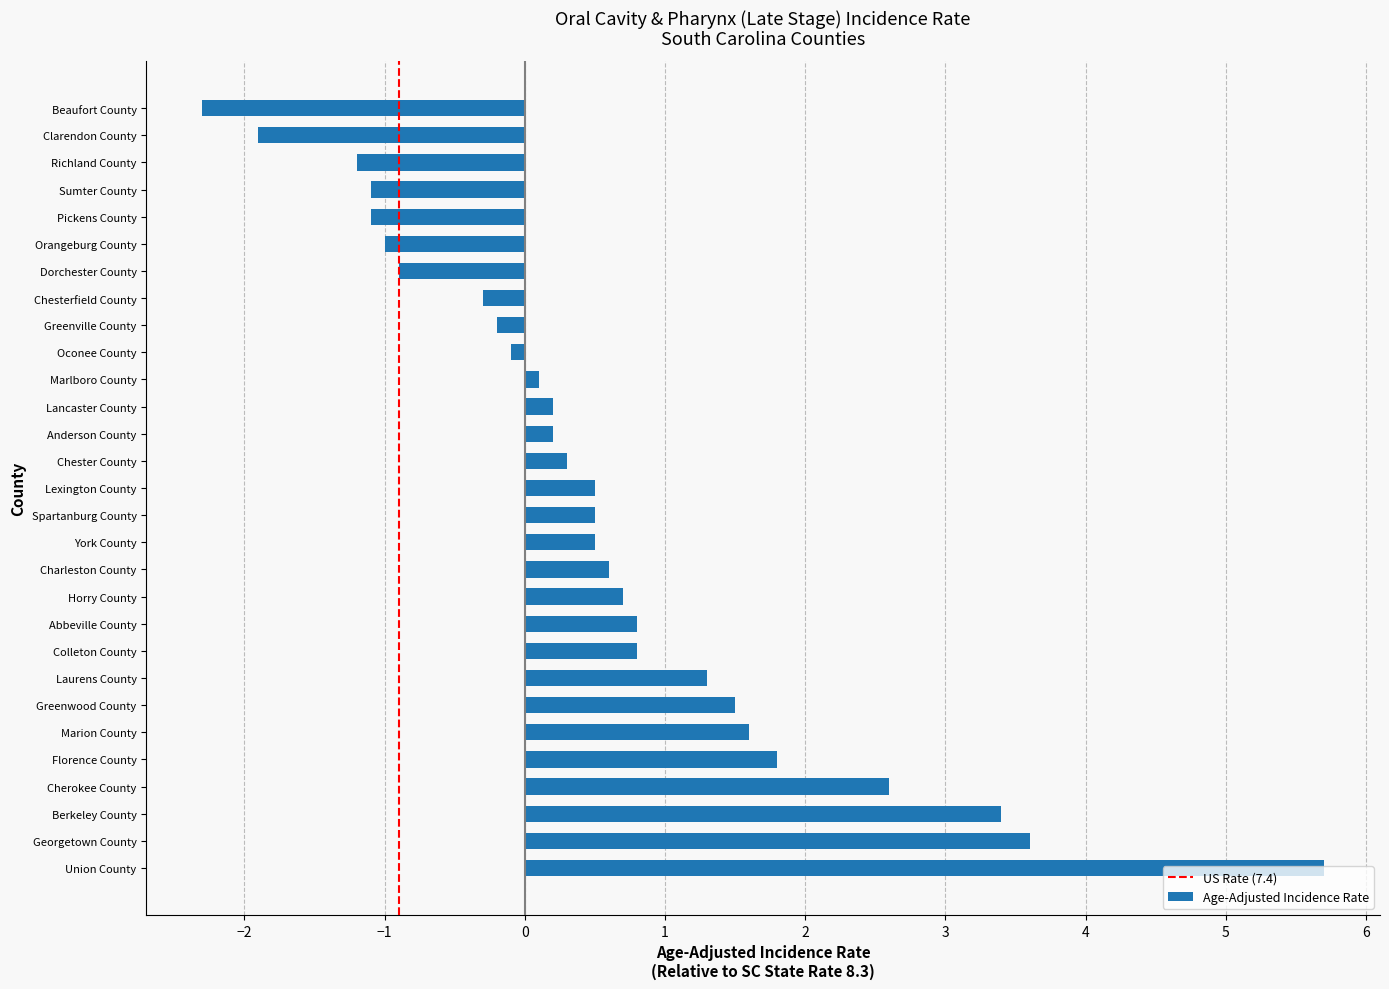

Is it true that the value at Florence County is 3.2?

False